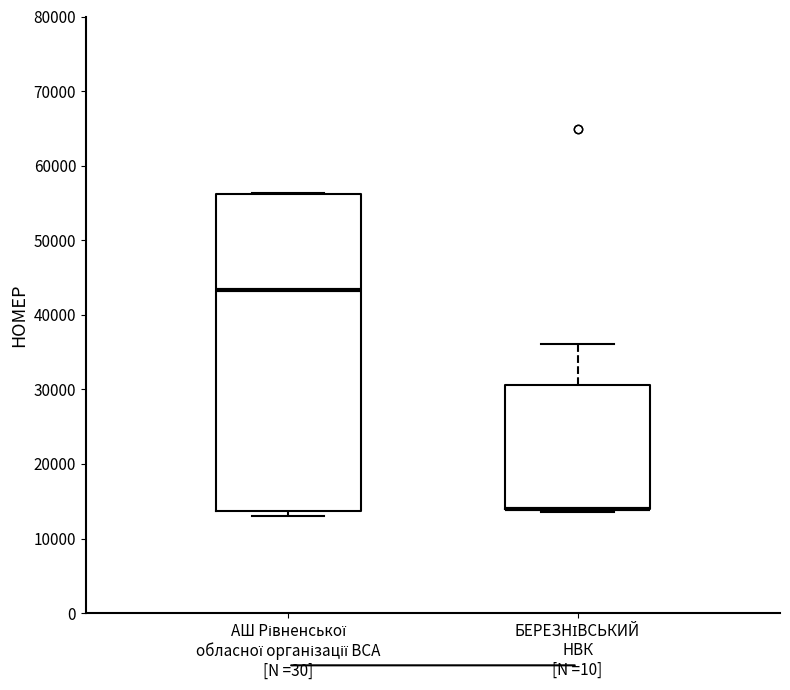

Reading left to right, read every box against the y-axis: the position of its median line, the range the box covers, and the ends of its whiskers. The values are not printed on the chart, so give them approximately, as read against the axis.

АШ Рівненської обласної організації ВСА [N =30]: median 43000, box 14000 to 56000, whiskers 13000 to 56000
БЕРЕЗНІВСЬКИЙ НВК [N =10]: median 14000 (drawn on the box's lower edge), box 14000 to 31000, whiskers 14000 (just below the box's lower edge) to 36000